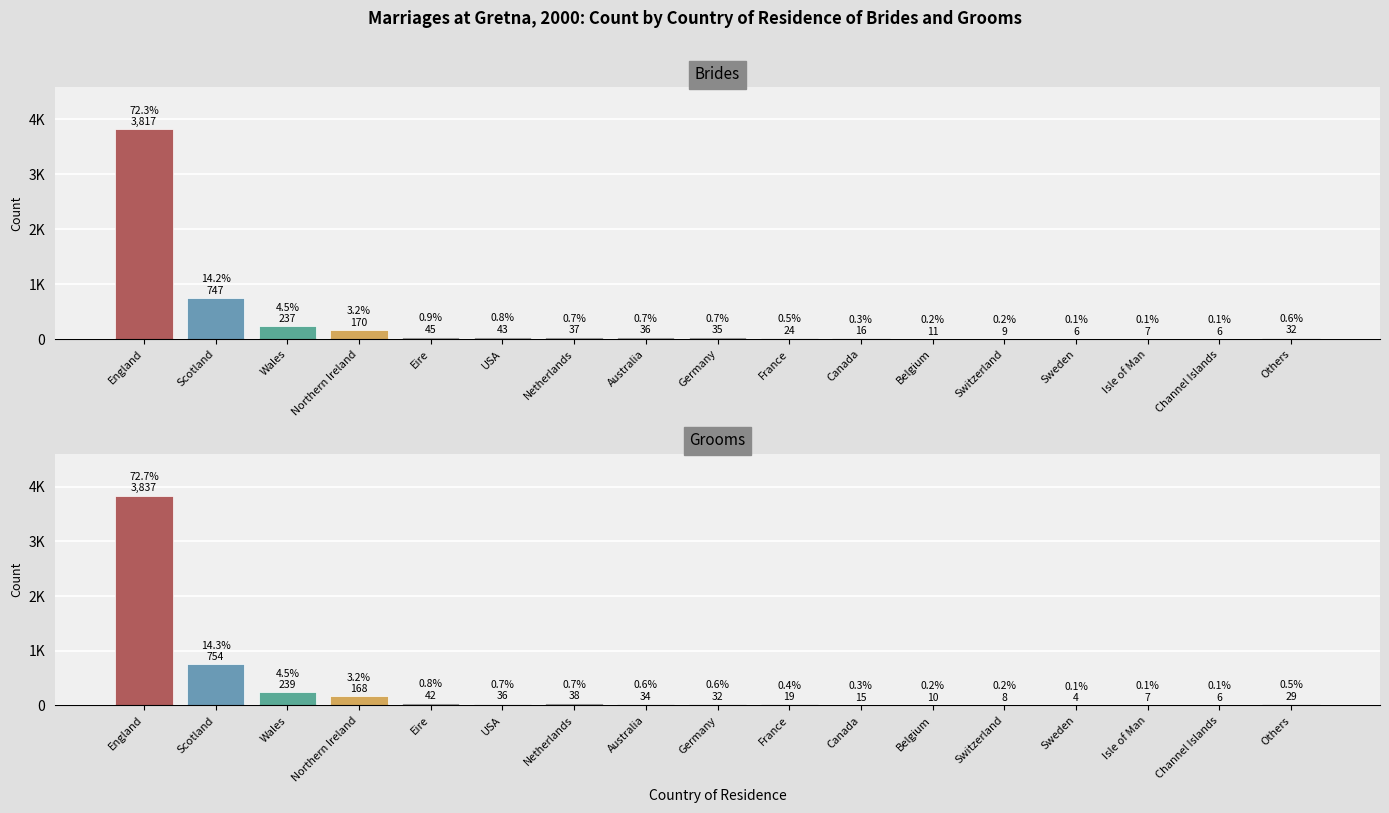

Rank the series at Canada from highest to lowest value.

Brides, Grooms